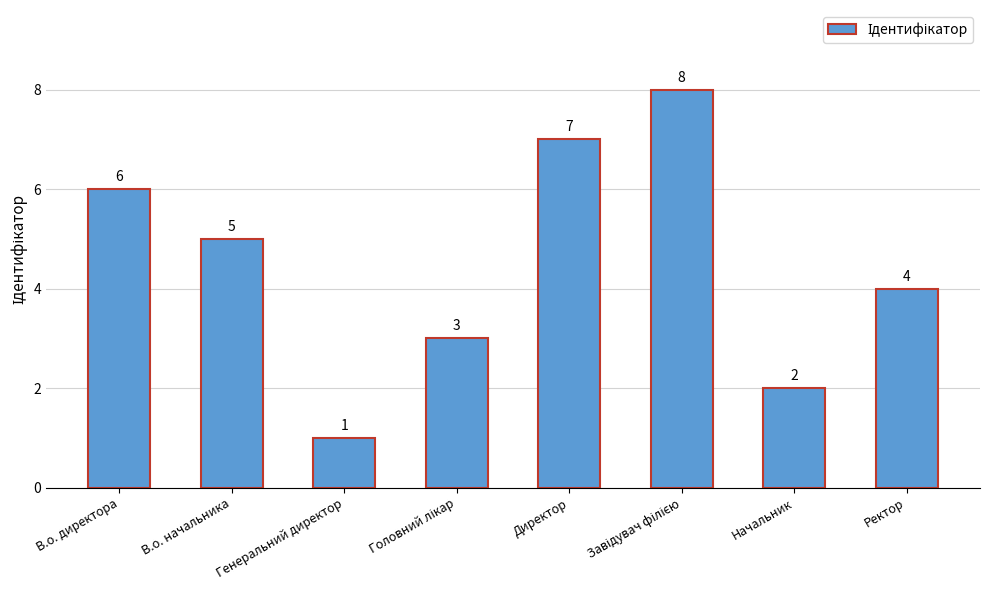

What is the value of the 1st bar from the left?

6